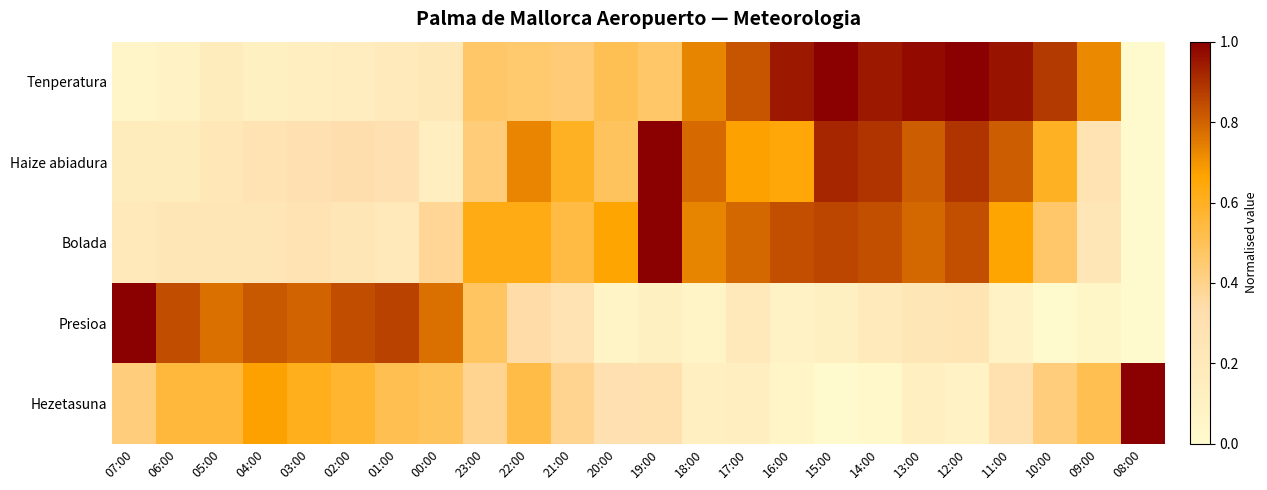

At how many categories does at least one series exceed 0?

24